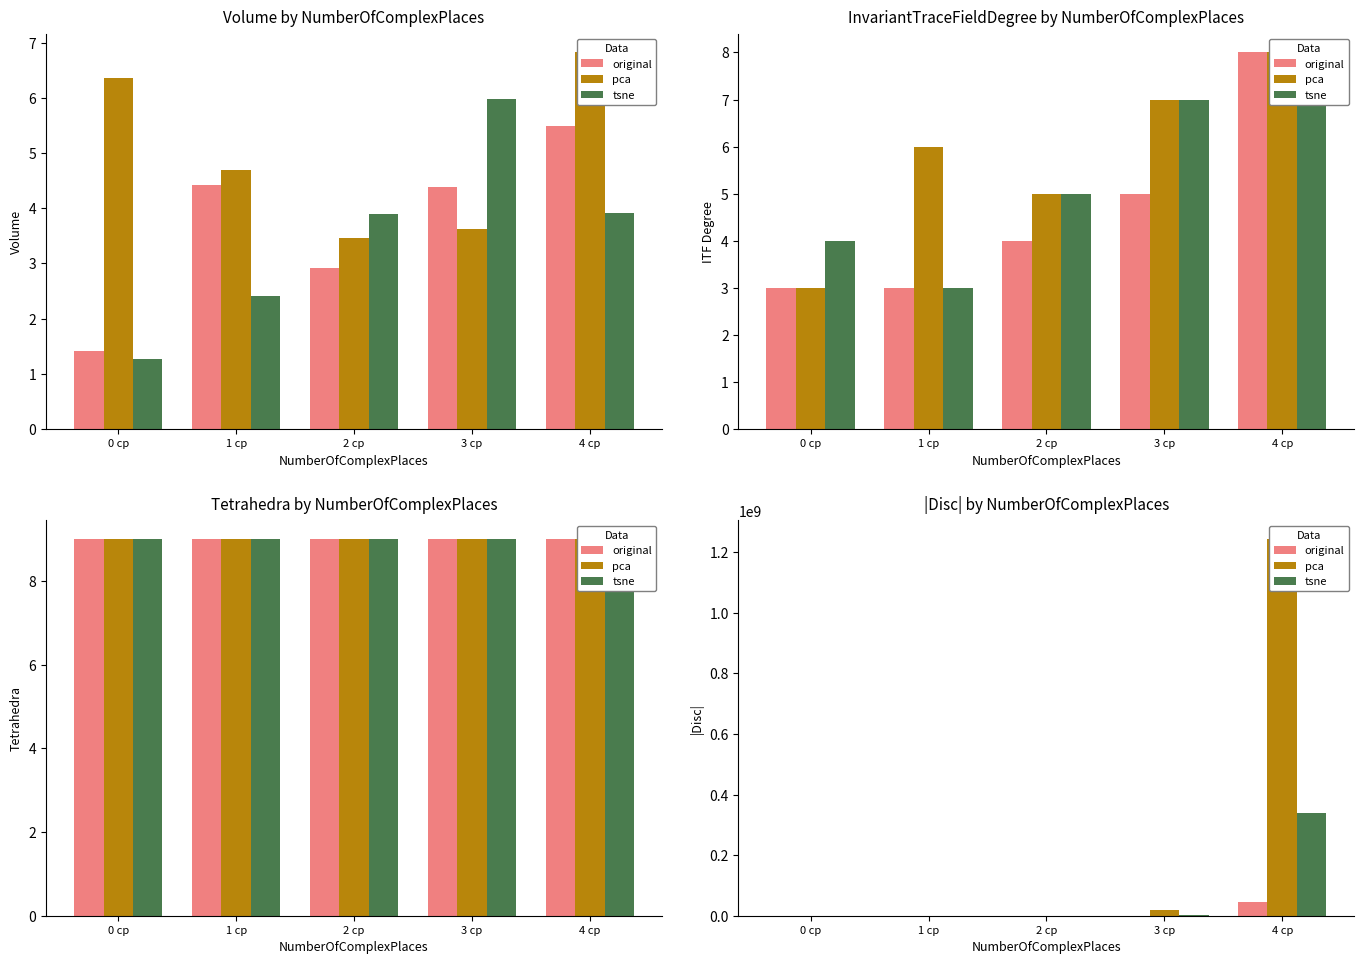

Which series has the widest spread of values?

pca